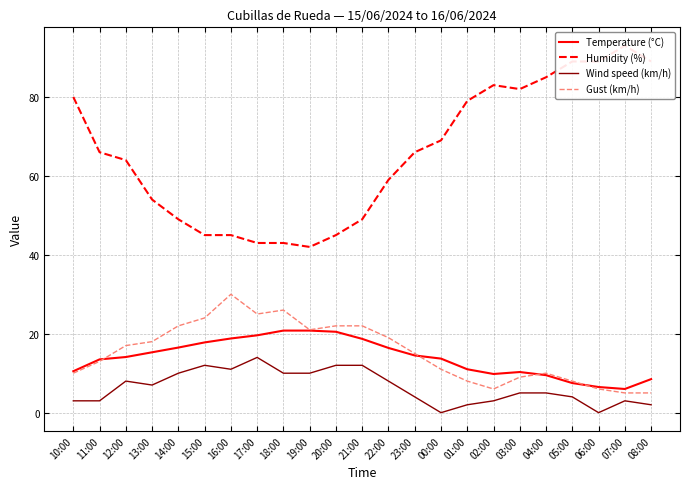

True or false: Temperature (°C) has a value of 9.7 at 06:00.

False